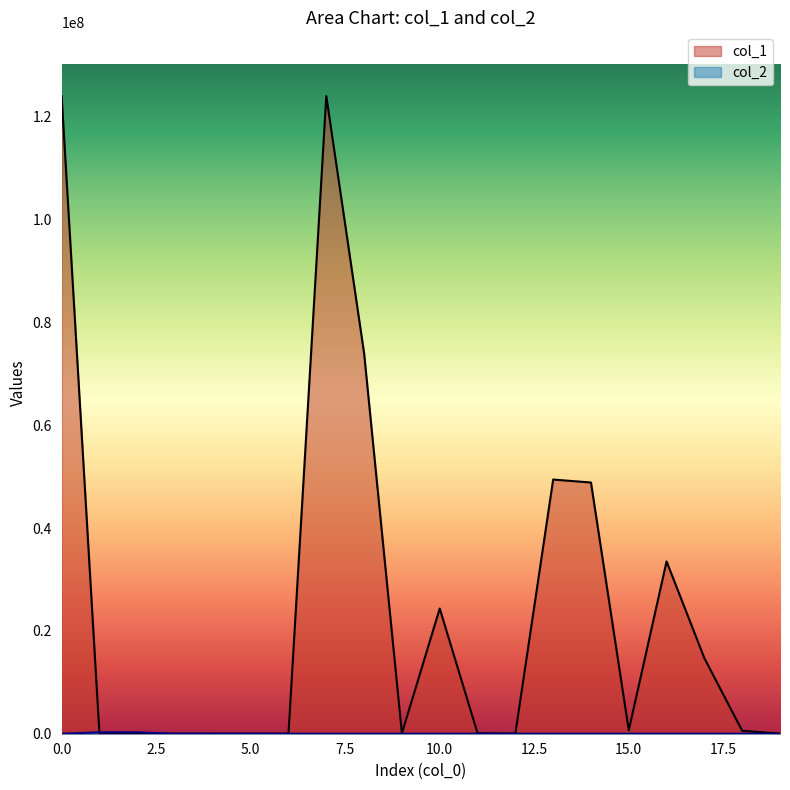

What is the average value of the col_2 series?

26876